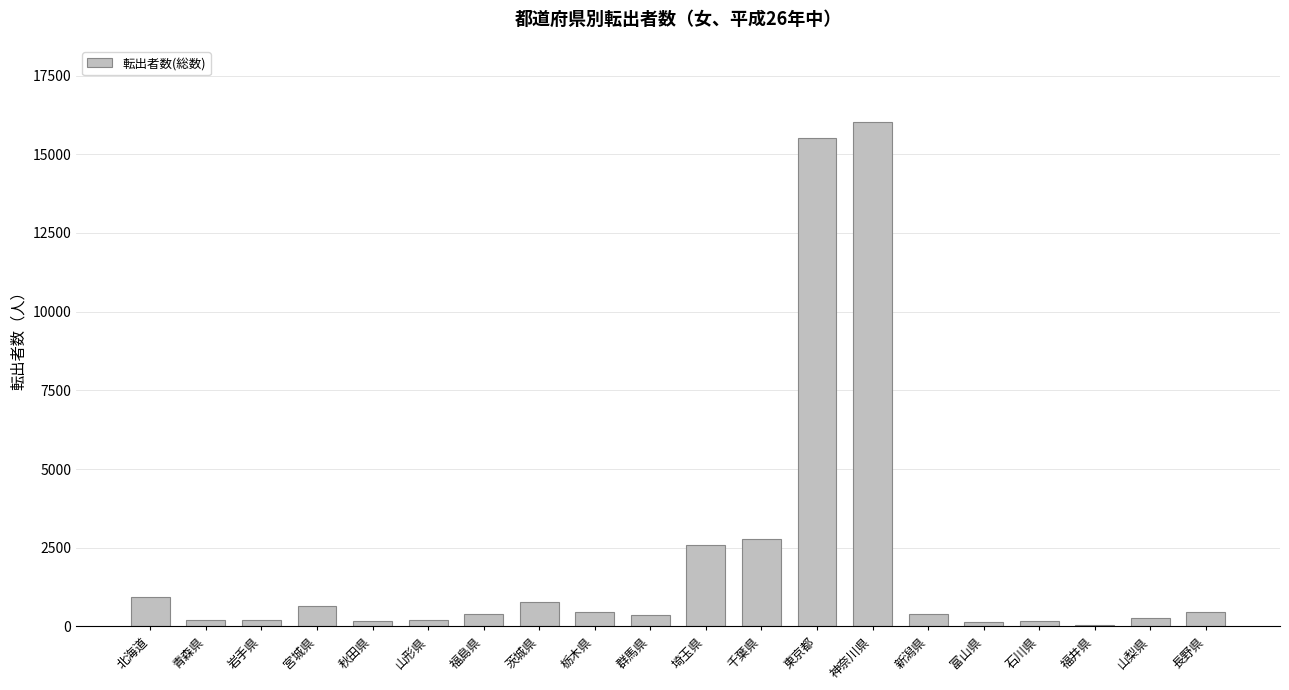

What is the change in value from 埼玉県 to 東京都?

+12932